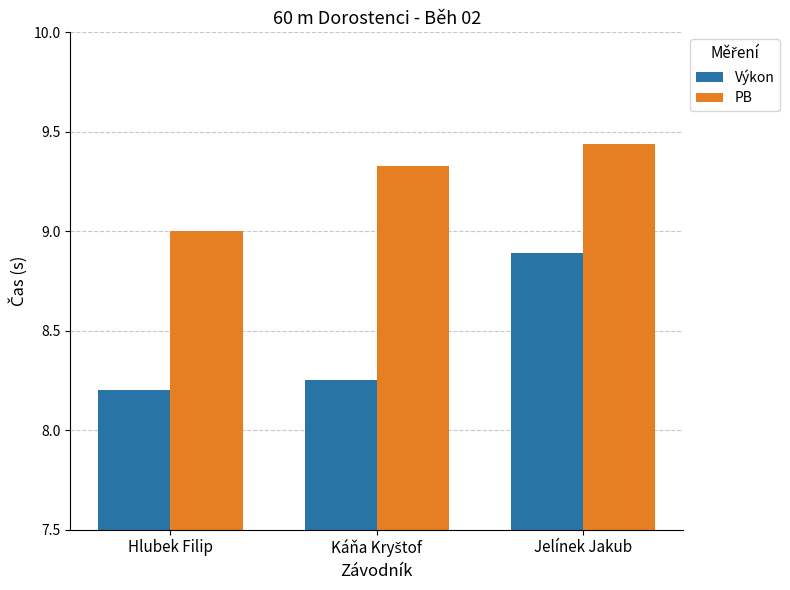

Rank the series at Hlubek Filip from highest to lowest value.

PB, Výkon